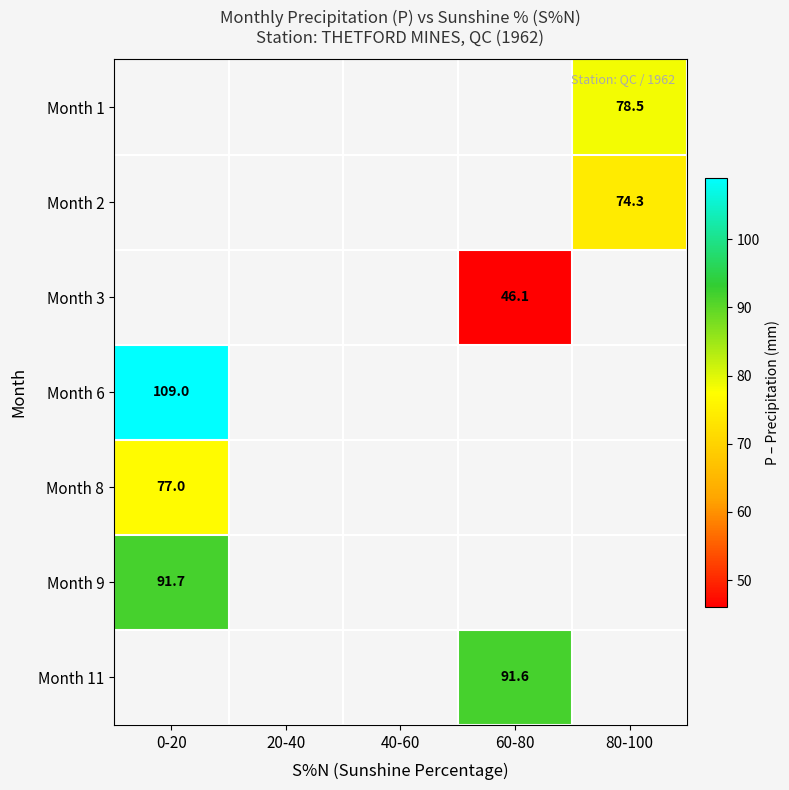

What is the highest value of the Month 8 series?

77.0